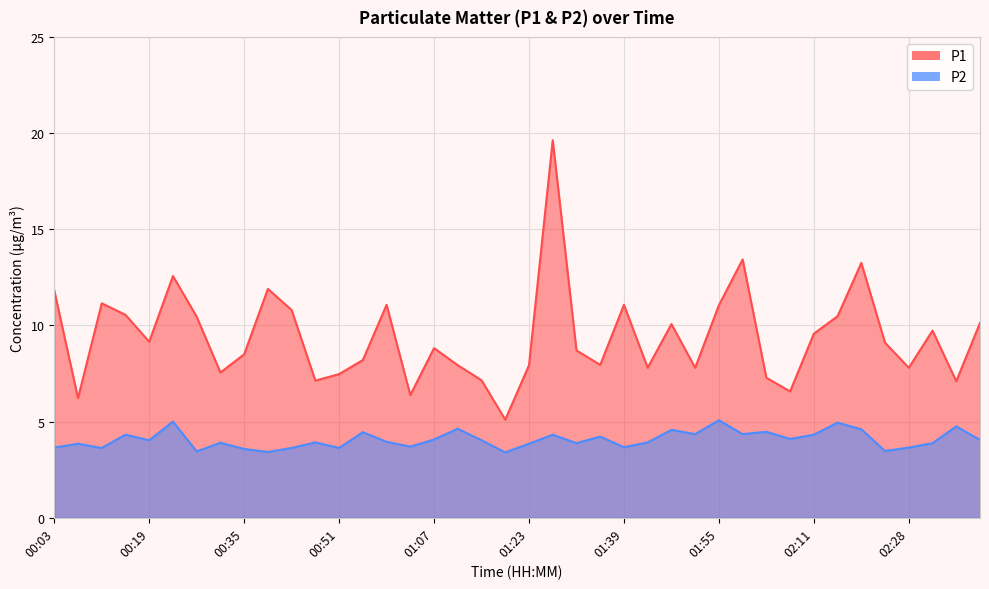

Reading right to left, transcribe all the data shown in this chart.

P1: 02:40=10.1	02:36=7.1	02:32=9.7	02:28=7.8	02:24=9.1	02:20=13.2	02:15=10.5	02:11=9.6	02:07=6.6	02:03=7.3	01:59=13.4	01:55=11.1	01:51=7.8	01:47=10.1	01:43=7.8	01:39=11.1	01:35=8.0	01:31=8.7	01:27=19.6	01:23=7.9	01:19=5.1	01:15=7.2	01:11=7.9	01:07=8.8	01:03=6.4	00:59=11.1	00:55=8.2	00:51=7.5	00:47=7.1	00:43=10.8	00:39=11.9	00:35=8.5	00:31=7.5	00:27=10.4	00:23=12.6	00:19=9.2	00:15=10.6	00:11=11.2	00:07=6.2	00:03=11.8
P2: 02:40=4.0	02:36=4.8	02:32=3.9	02:28=3.6	02:24=3.5	02:20=4.6	02:15=5.0	02:11=4.3	02:07=4.1	02:03=4.5	01:59=4.3	01:55=5.1	01:51=4.3	01:47=4.6	01:43=3.9	01:39=3.7	01:35=4.2	01:31=3.9	01:27=4.3	01:23=3.9	01:19=3.4	01:15=4.0	01:11=4.6	01:07=4.1	01:03=3.7	00:59=4.0	00:55=4.5	00:51=3.6	00:47=3.9	00:43=3.6	00:39=3.4	00:35=3.6	00:31=3.9	00:27=3.5	00:23=5.0	00:19=4.0	00:15=4.3	00:11=3.6	00:07=3.9	00:03=3.6